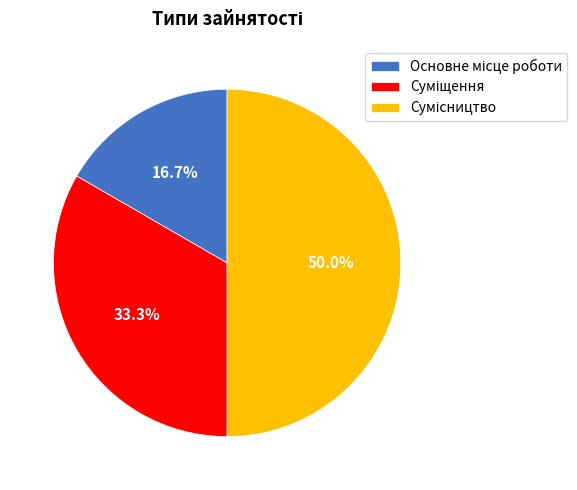

Is it true that Сумісництво is 50% of the pie?

True